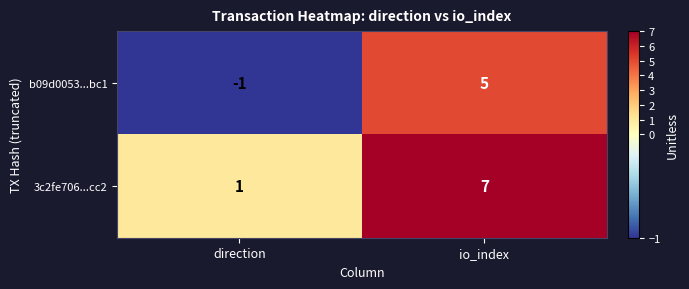

At which category is the sum across all series the highest?

io_index